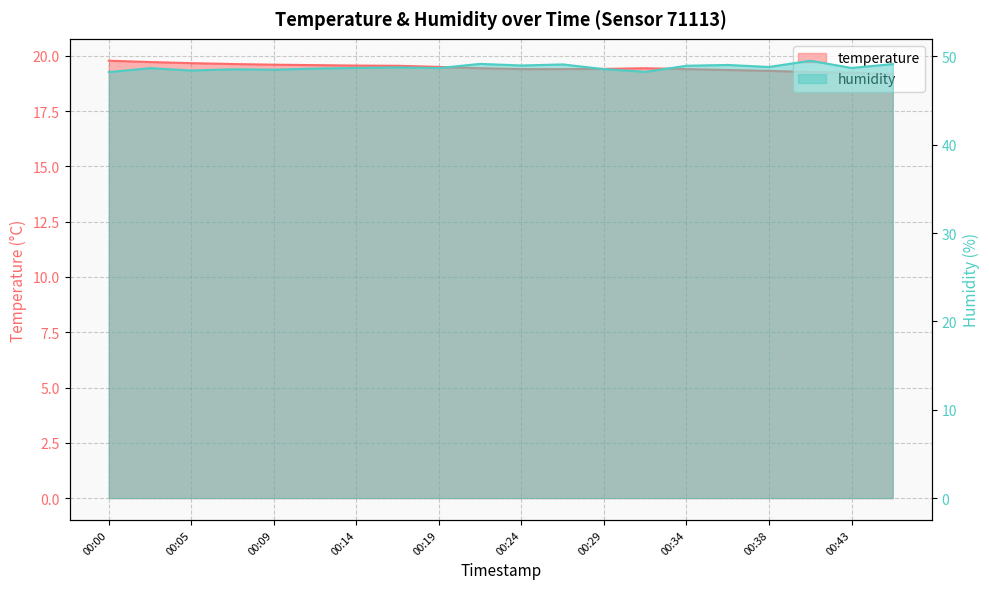

How many lines are shown in the chart?

2